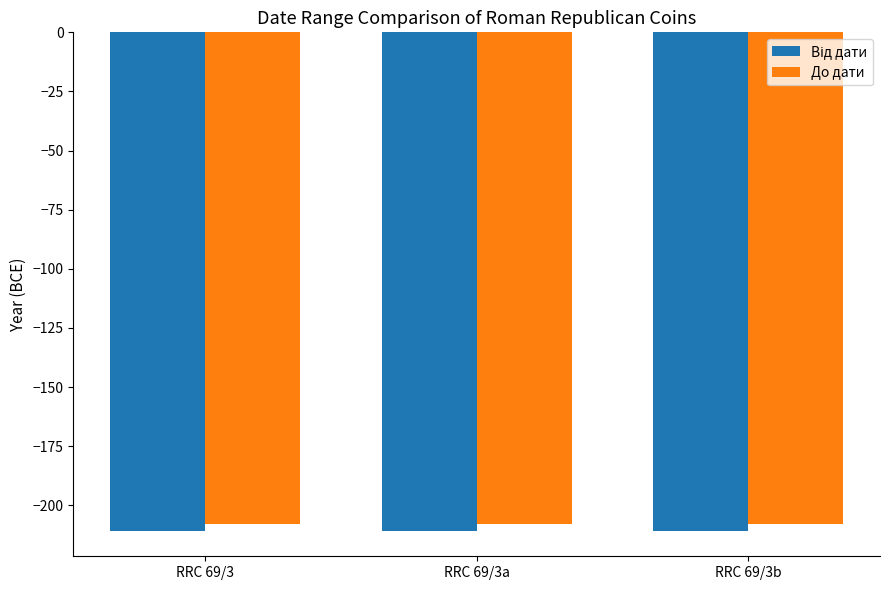

What is the minimum value for До дати?

-208